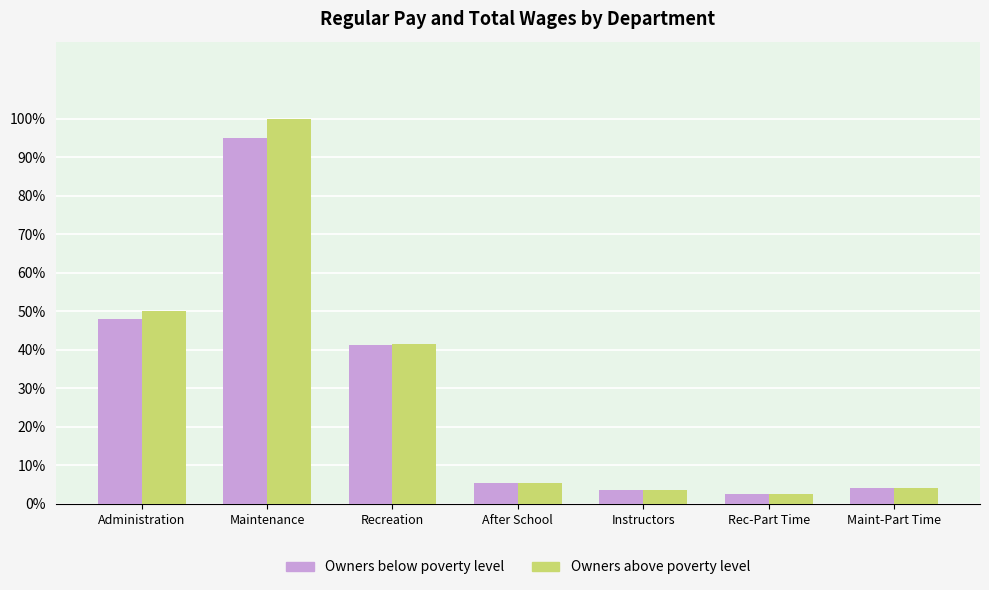

True or false: Owners above poverty level has a value of 3.7 at Instructors.

True